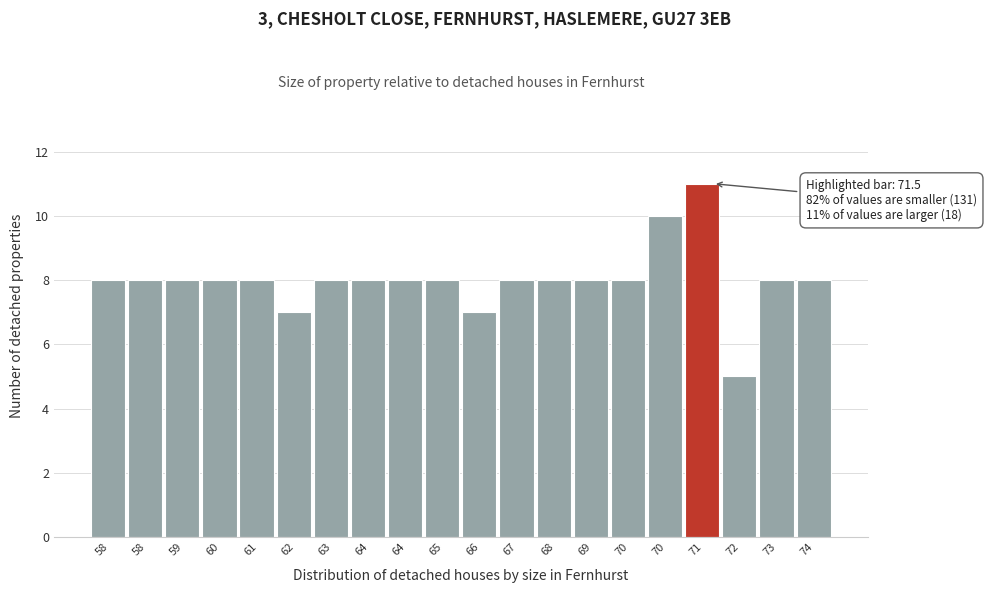

How many data points does each series have?

20